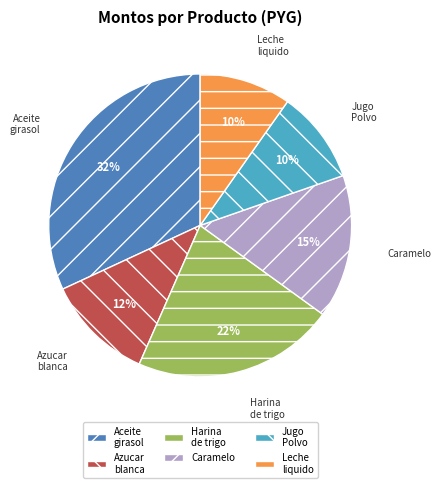

The Harina de trigo slice represents 10% of the pie. True or false?

False